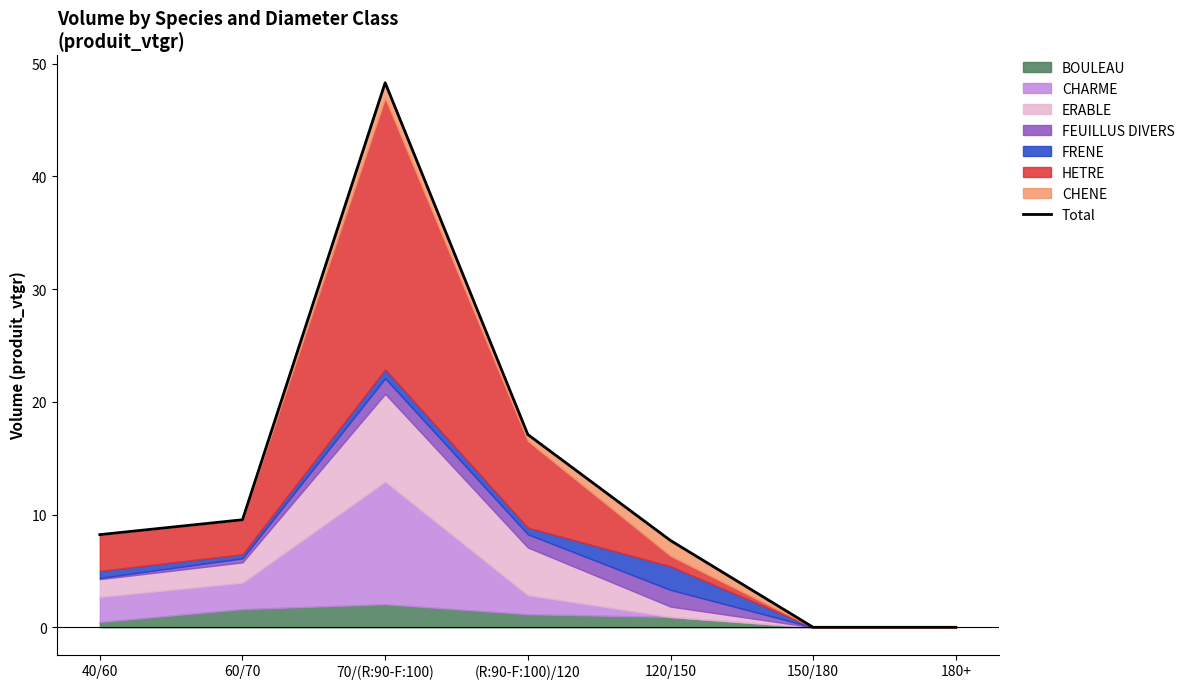

True or false: there are more than 1 points higher than both neighbors.

False